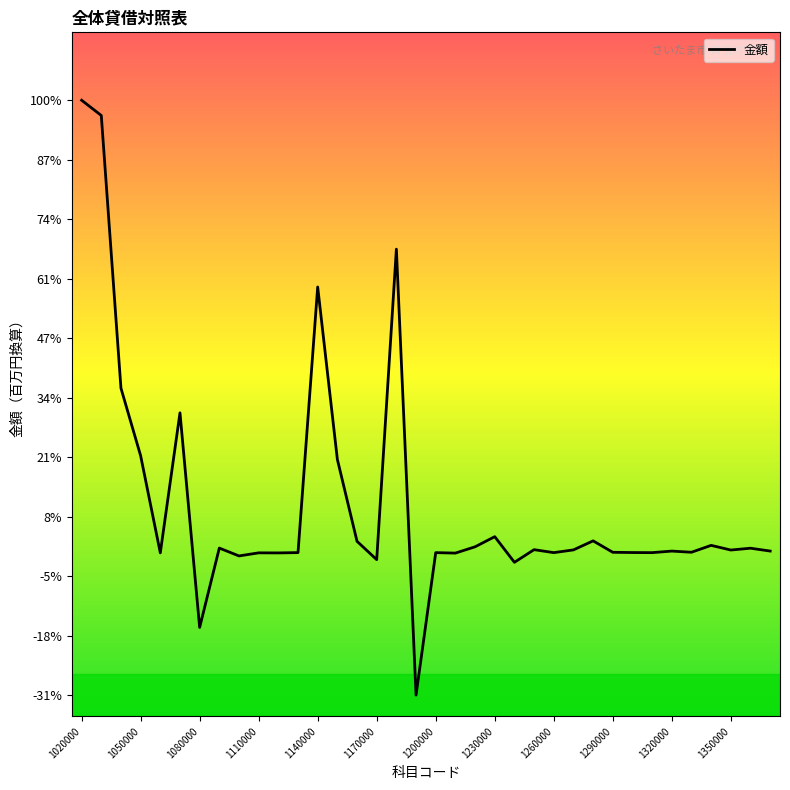

At which label does the data first exceed 144?

1020000